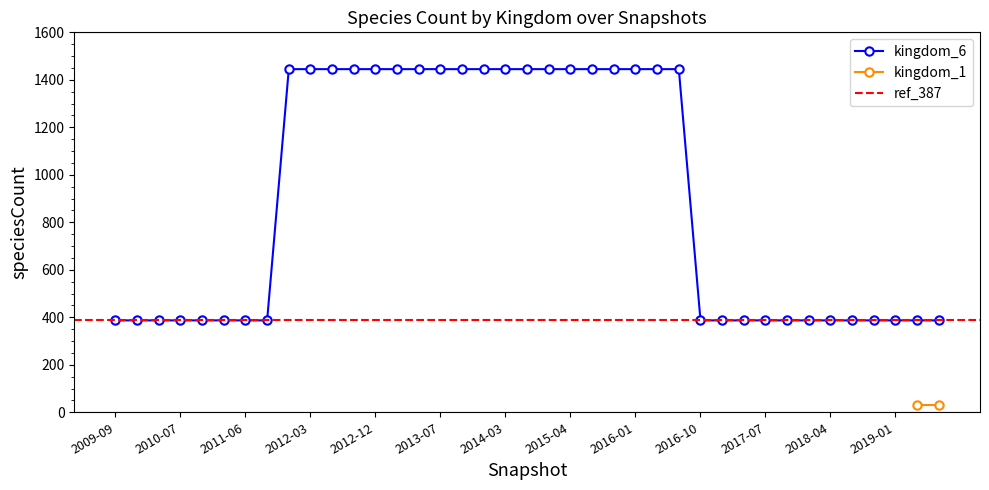

What is the sum of the kingdom_1 values at 2010-07-26 and 2012-07-13?

62